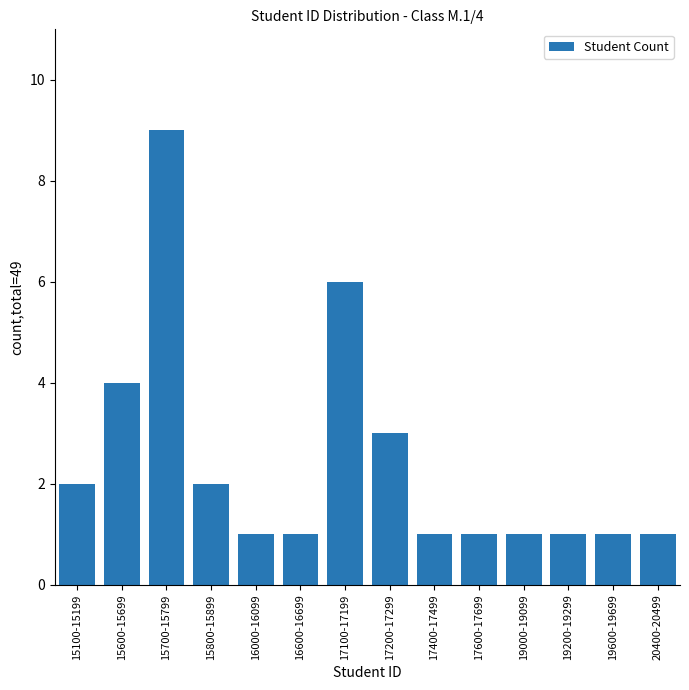

What is the sum of all values?

34